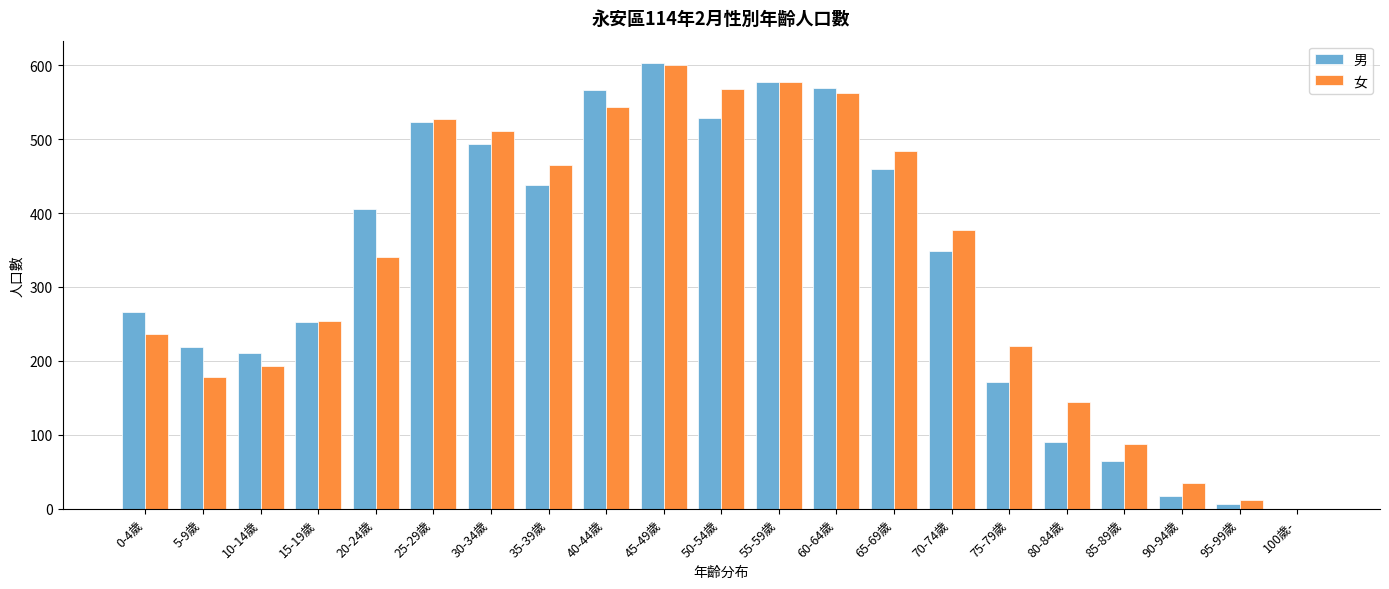

The 男 series shows 141 at 10-14歲. True or false?

False